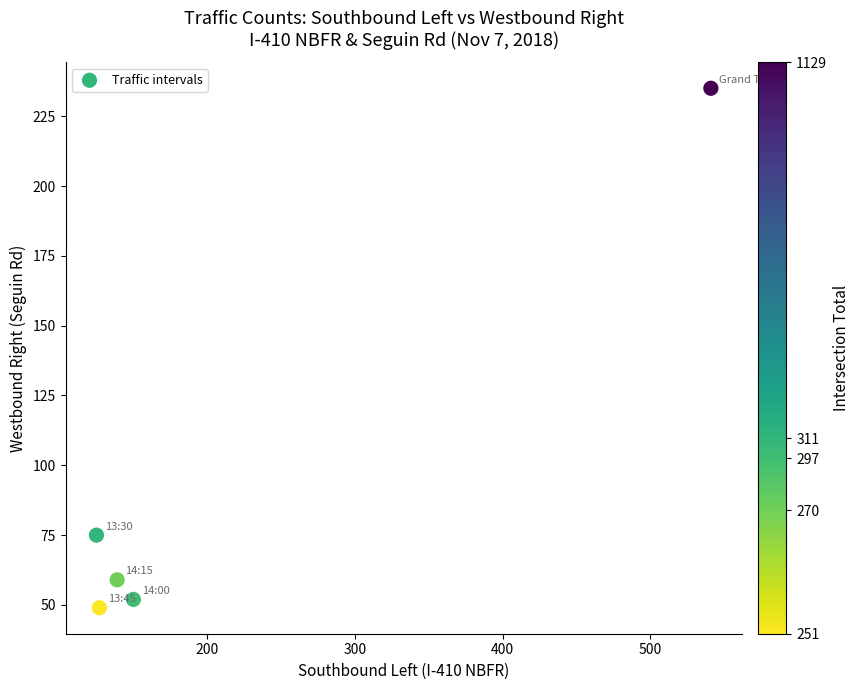

What Y value in the scatter plot is closest to 142?

75